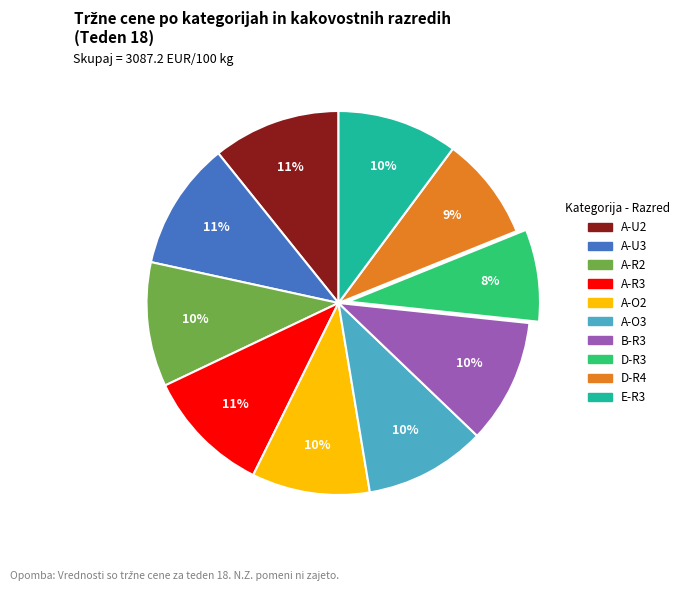

Does any single category account for the majority?

No